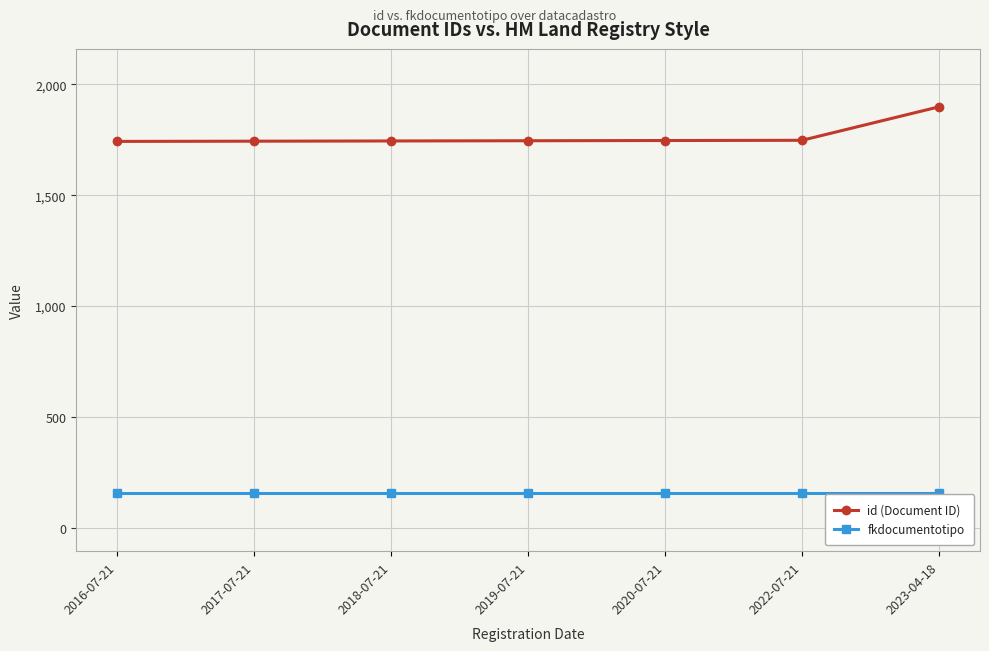

What is the difference between the maximum and minimum values in the id (Document ID) series?

156